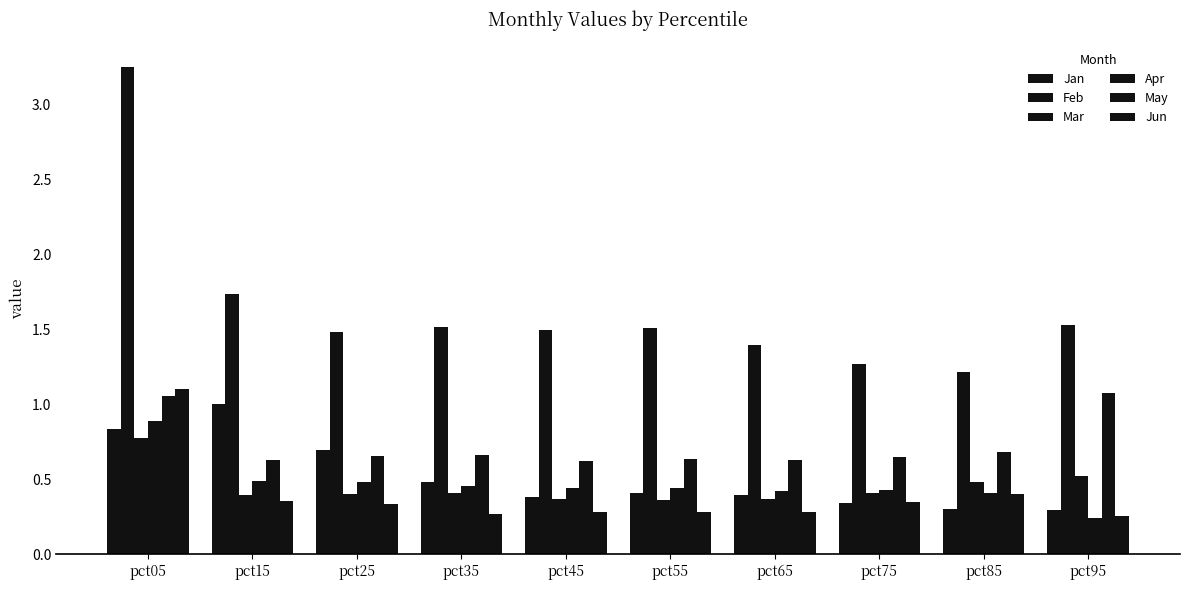

How many distinct data groups are displayed?

6